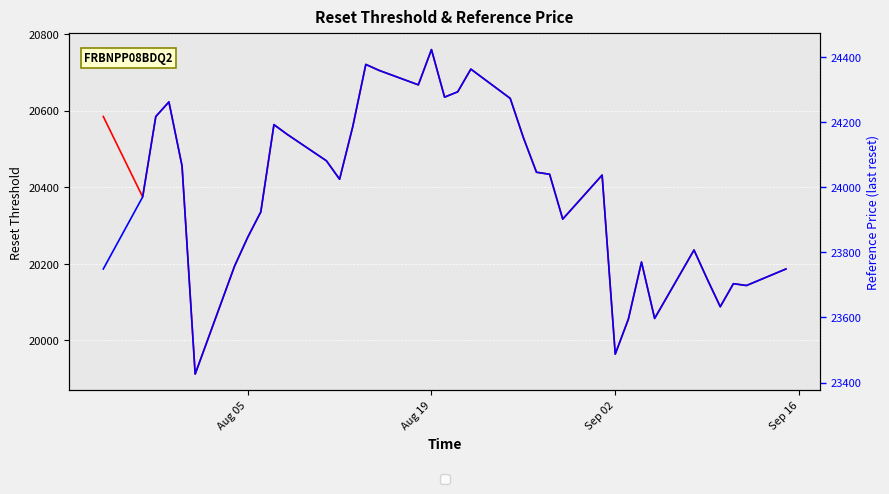

At which label does Reset threshold first exceed 20433?

Aug 05